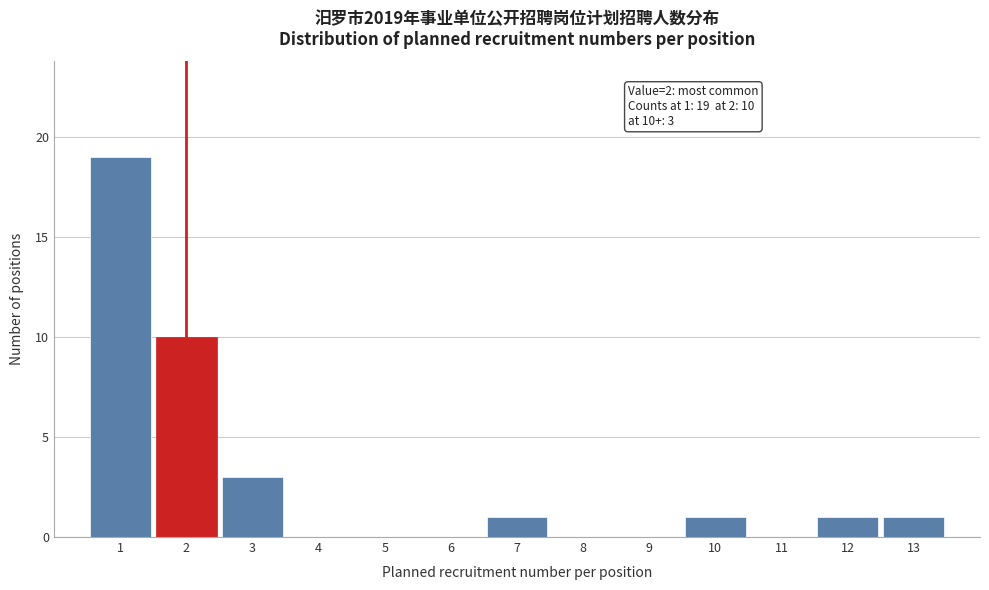

Which range on the x-axis has the tallest bar?

0.5 to 1.5